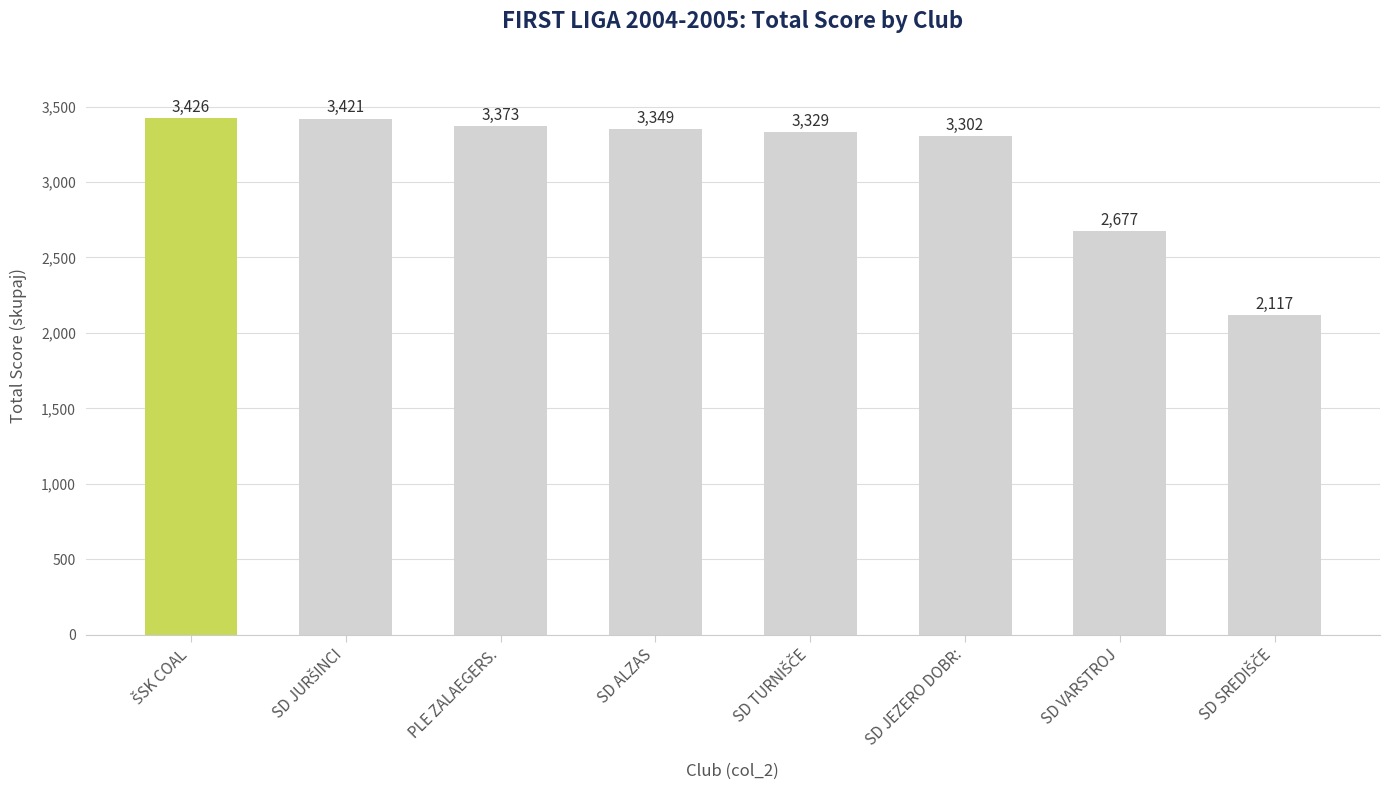

What is the sum of all values?

24994